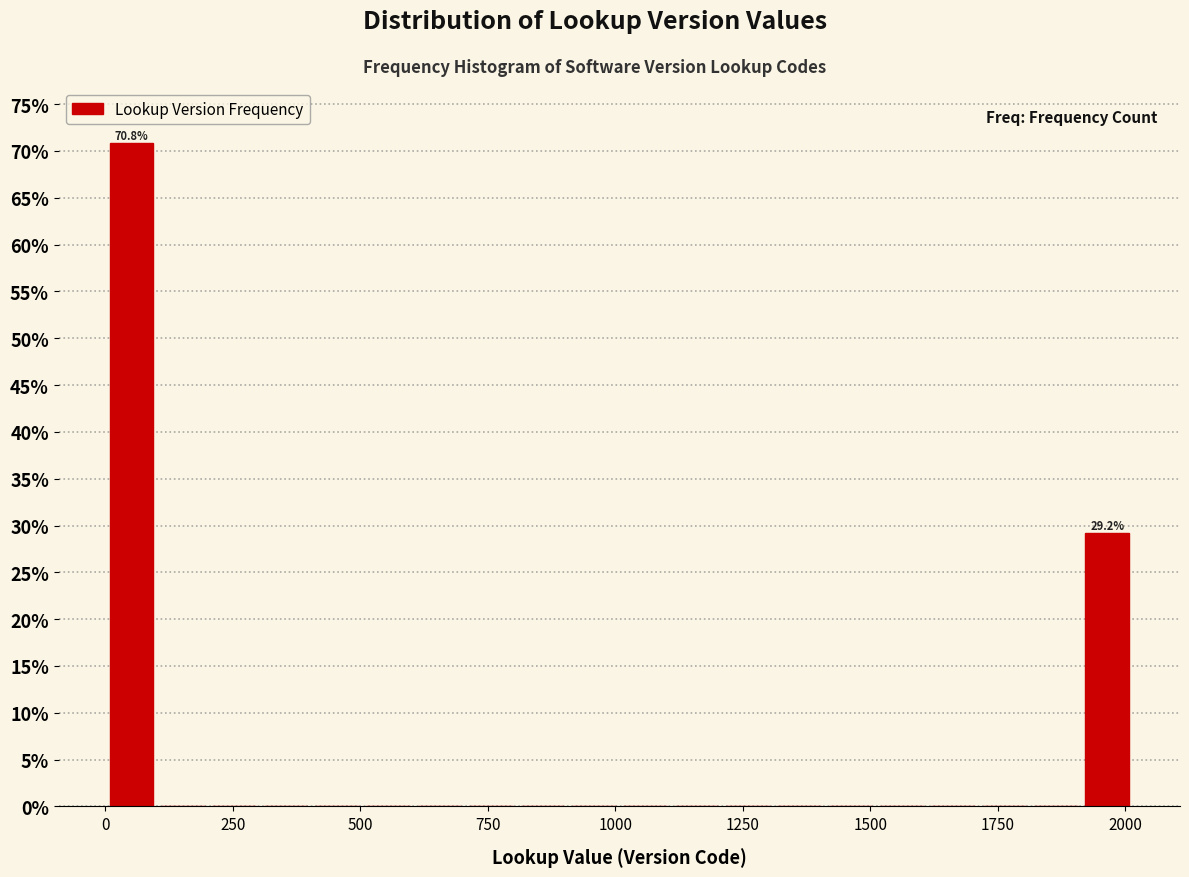

Around what value on the x-axis is the tallest bar? Give the approximate position of its centre, as read against the axis.

50